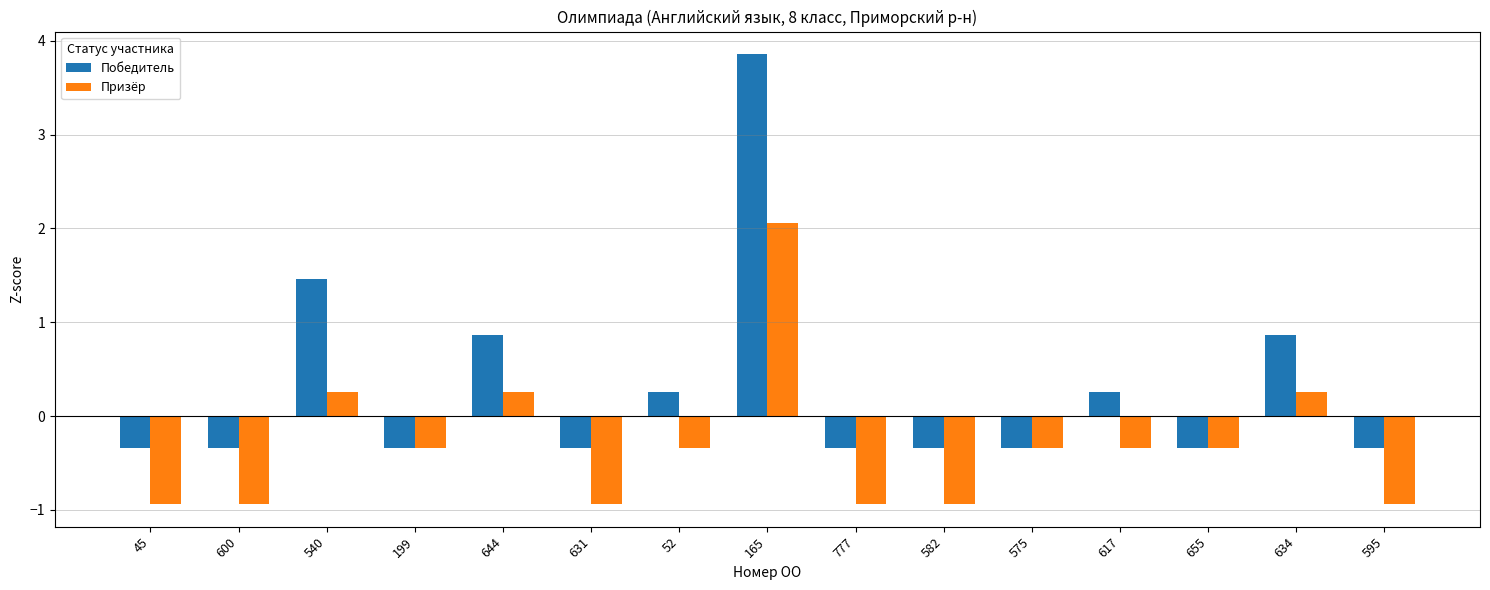

How many bars are there in total?

30